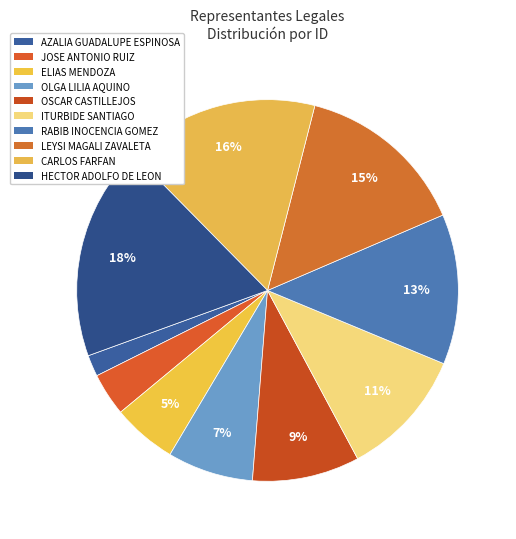

How many segments does this pie chart have?

10